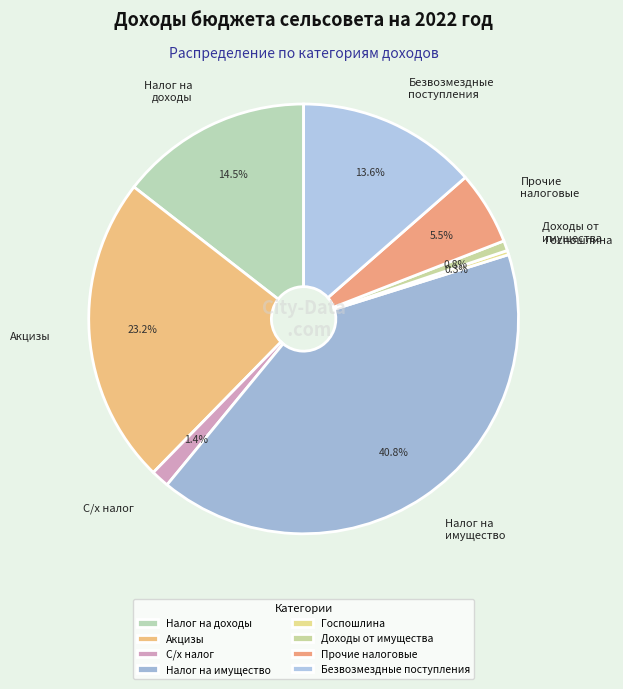

How many slices are in this pie chart?

8